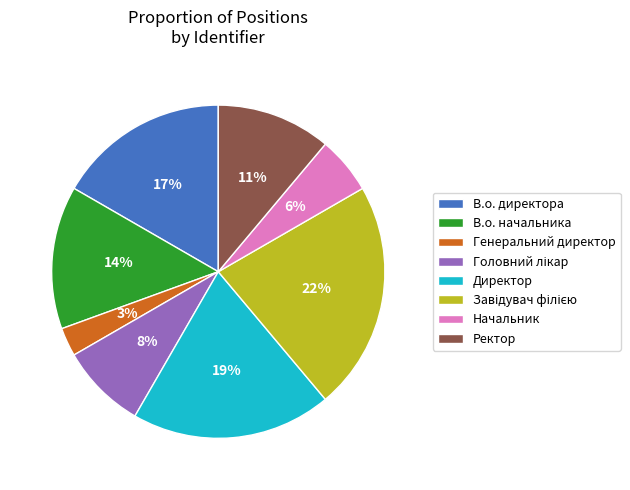

The В.о. директора slice represents 17% of the pie. True or false?

True